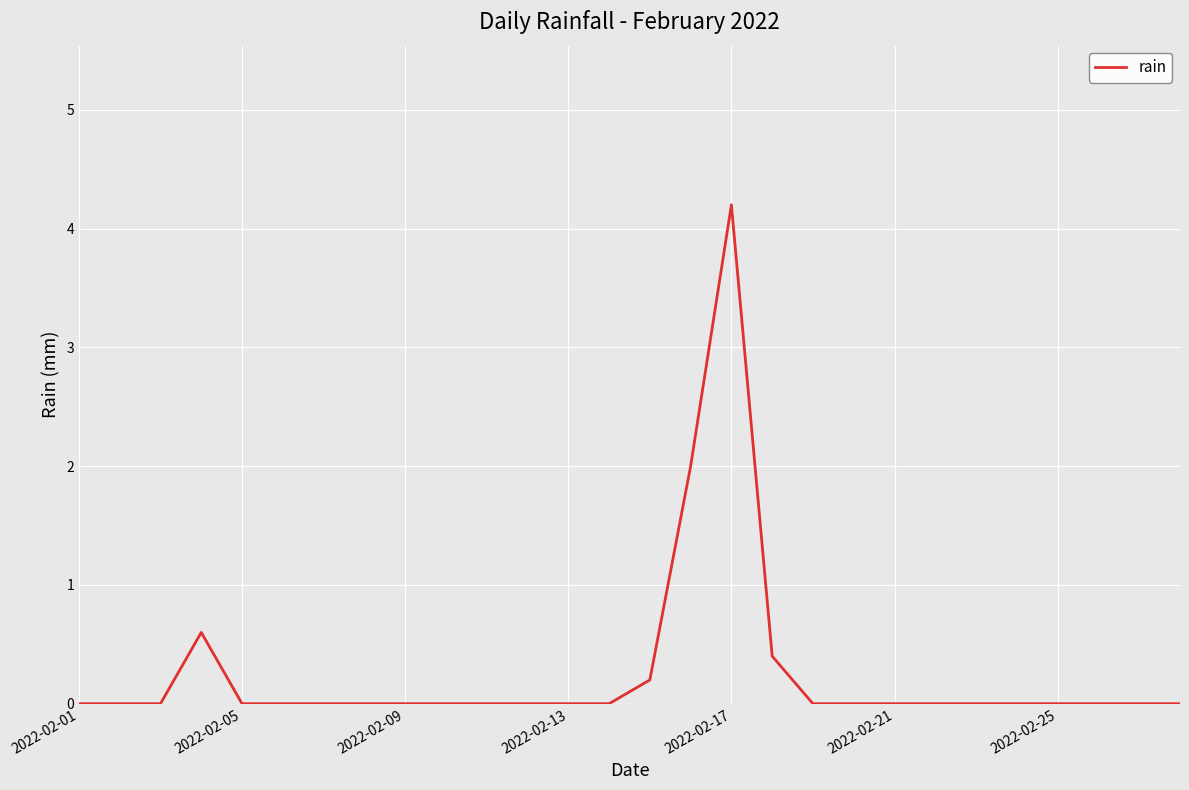

What is the difference between the maximum and minimum values?

4.2